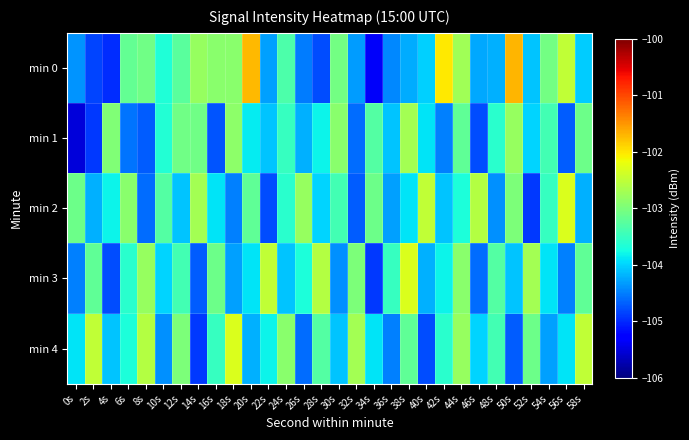

Reading left to right, transcribe all the data shown in this chart.

min 0: 0s=-104.4	2s=-104.8	4s=-105.0	6s=-103.2	8s=-103.1	10s=-103.7	12s=-103.3	14s=-102.8	16s=-102.9	18s=-102.9	20s=-101.7	22s=-104.3	24s=-103.3	26s=-104.5	28s=-104.8	30s=-103.1	32s=-104.3	34s=-105.4	36s=-104.4	38s=-104.2	40s=-104.0	42s=-102.0	44s=-102.7	46s=-104.3	48s=-104.2	50s=-101.7	52s=-104.1	54s=-103.1	56s=-102.5	58s=-104.0
min 1: 0s=-105.5	2s=-104.9	4s=-103.0	6s=-104.5	8s=-104.7	10s=-103.7	12s=-103.1	14s=-103.1	16s=-104.7	18s=-102.9	20s=-103.8	22s=-104.1	24s=-103.5	26s=-104.2	28s=-103.8	30s=-102.9	32s=-104.6	34s=-103.3	36s=-104.1	38s=-102.7	40s=-103.9	42s=-104.5	44s=-103.2	46s=-104.8	48s=-103.6	50s=-102.8	52s=-104.0	54s=-103.4	56s=-104.7	58s=-103.1
min 2: 0s=-103.1	2s=-104.2	4s=-103.8	6s=-102.9	8s=-104.6	10s=-103.3	12s=-104.1	14s=-102.7	16s=-103.9	18s=-104.5	20s=-103.2	22s=-104.8	24s=-103.6	26s=-102.8	28s=-104.0	30s=-103.4	32s=-104.7	34s=-103.1	36s=-104.3	38s=-103.9	40s=-102.5	42s=-104.1	44s=-103.7	46s=-102.6	48s=-104.4	50s=-103.0	52s=-104.9	54s=-103.5	56s=-102.3	58s=-104.2
min 3: 0s=-104.5	2s=-103.2	4s=-104.8	6s=-103.6	8s=-102.8	10s=-104.0	12s=-103.4	14s=-104.7	16s=-103.1	18s=-104.3	20s=-103.9	22s=-102.5	24s=-104.1	26s=-103.7	28s=-102.6	30s=-104.4	32s=-103.0	34s=-104.9	36s=-103.5	38s=-102.3	40s=-104.2	42s=-103.8	44s=-102.9	46s=-104.6	48s=-103.3	50s=-104.1	52s=-102.7	54s=-103.9	56s=-104.5	58s=-103.2
min 4: 0s=-103.9	2s=-102.5	4s=-104.1	6s=-103.7	8s=-102.6	10s=-104.4	12s=-103.0	14s=-104.9	16s=-103.5	18s=-102.3	20s=-104.2	22s=-103.8	24s=-102.9	26s=-104.6	28s=-103.3	30s=-104.1	32s=-102.7	34s=-103.9	36s=-104.5	38s=-103.2	40s=-104.8	42s=-103.6	44s=-102.8	46s=-104.0	48s=-103.4	50s=-104.7	52s=-103.1	54s=-104.3	56s=-103.9	58s=-102.5